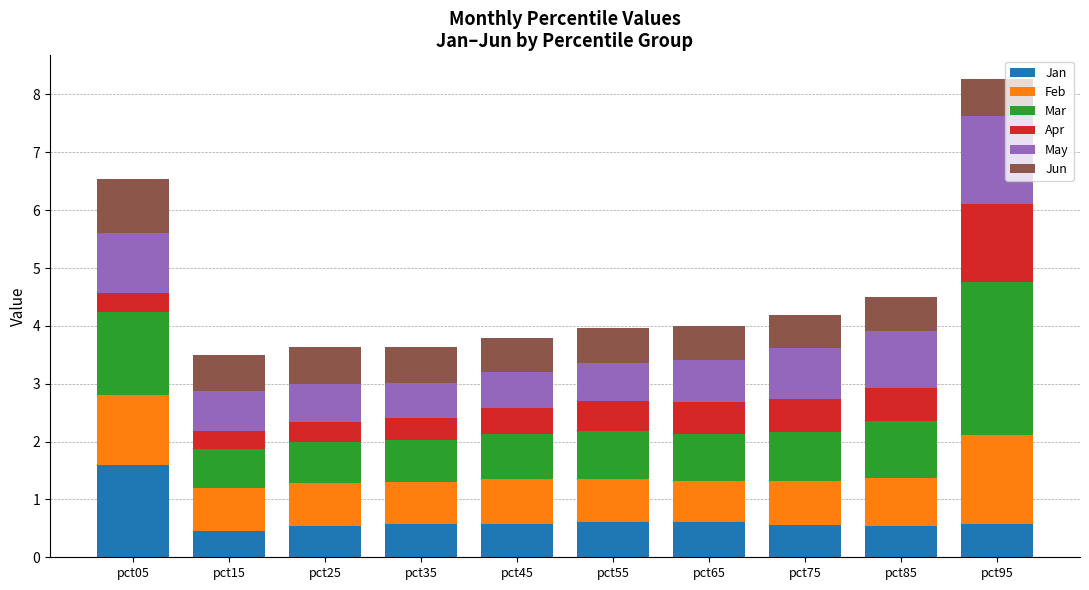

What is the maximum value for Jan?

1.6